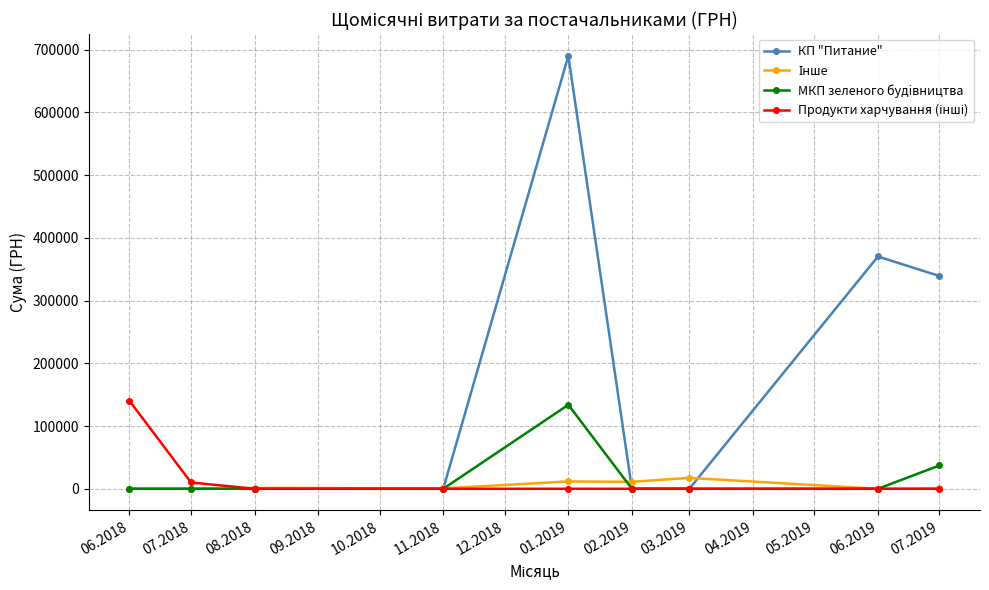

What is the total value across all series at 06.2019?

370275.4